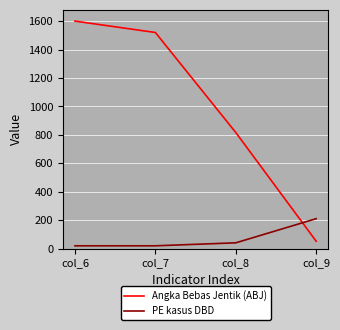

Reading left to right, transcribe all the data shown in this chart.

Angka Bebas Jentik (ABJ): col_6=1600	col_7=1520	col_8=816	col_9=51
PE kasus DBD: col_6=19	col_7=19	col_8=40	col_9=210